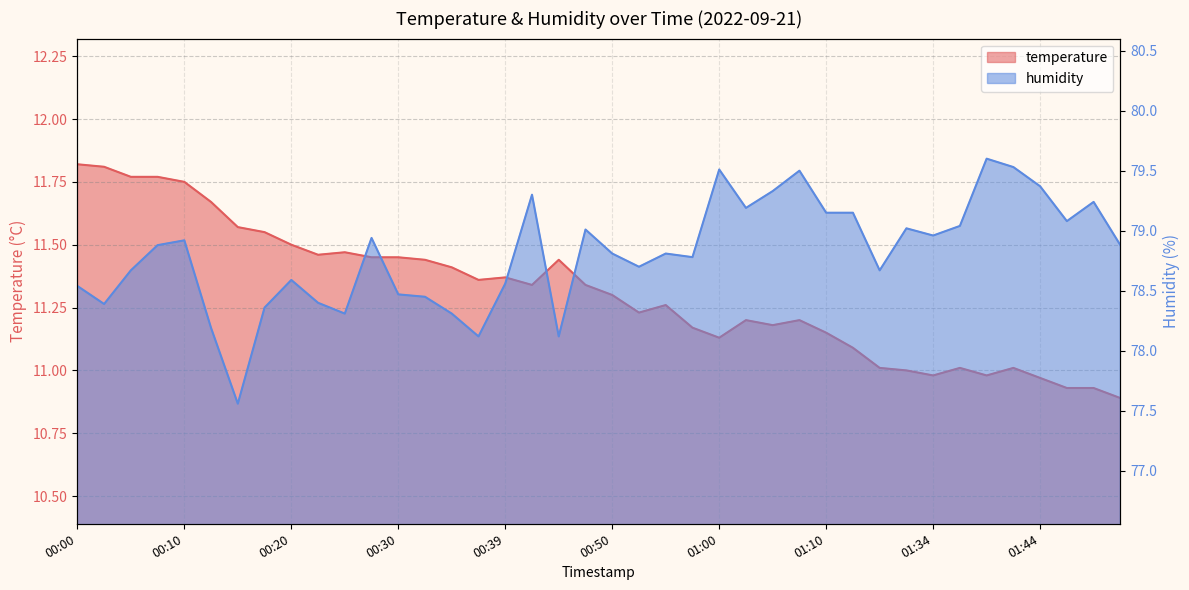

Read the humidity value at 00:44.

78.1